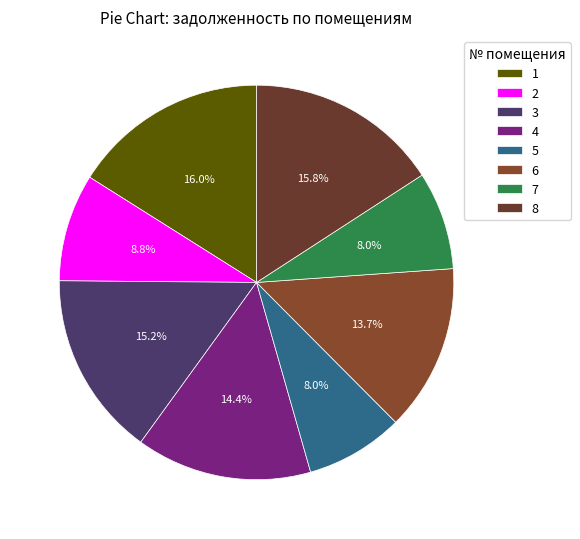

What is the smallest slice in the pie chart?

5